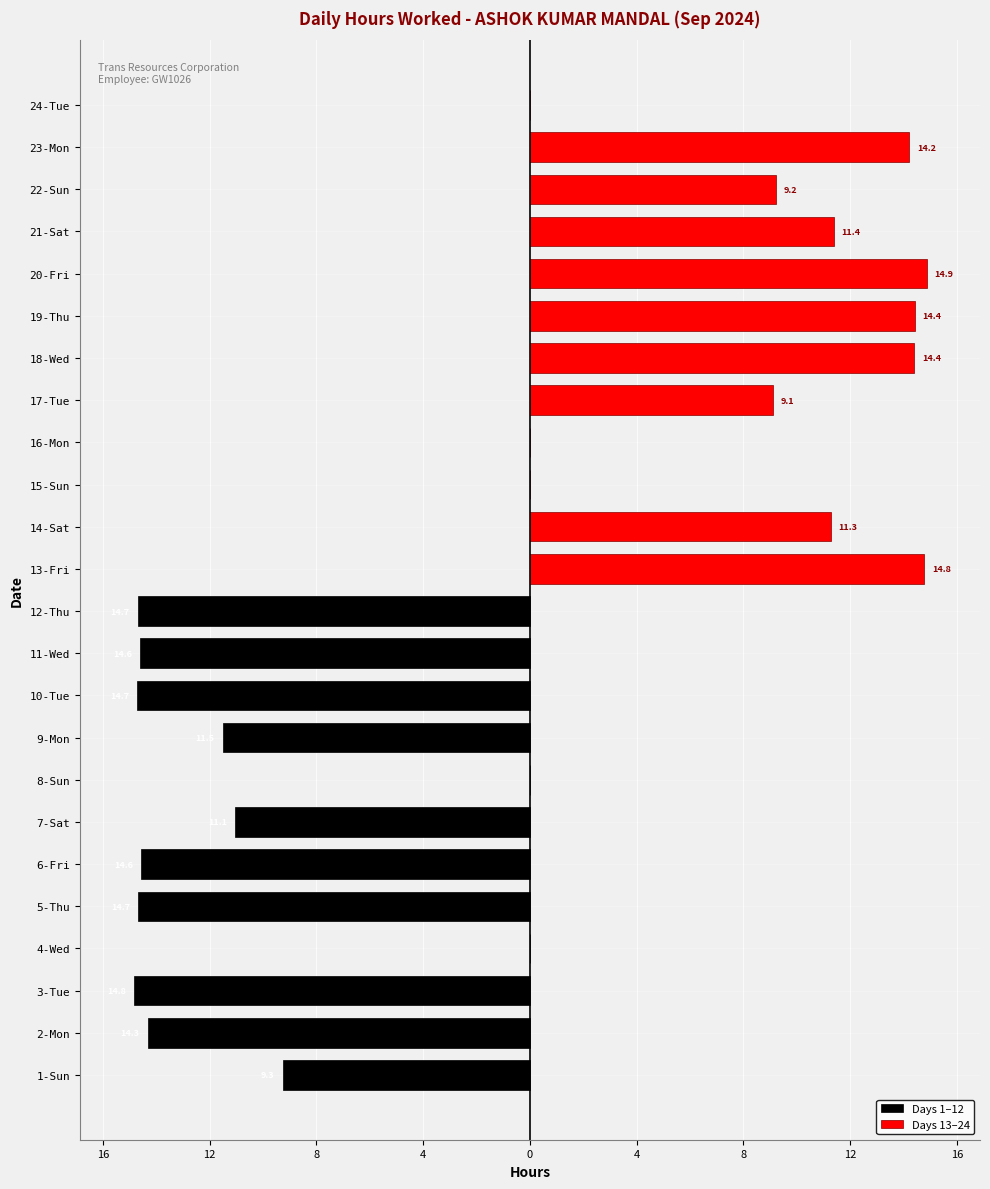

What is the difference between the second highest and minimum values in the Days 1–12 series?

14.8